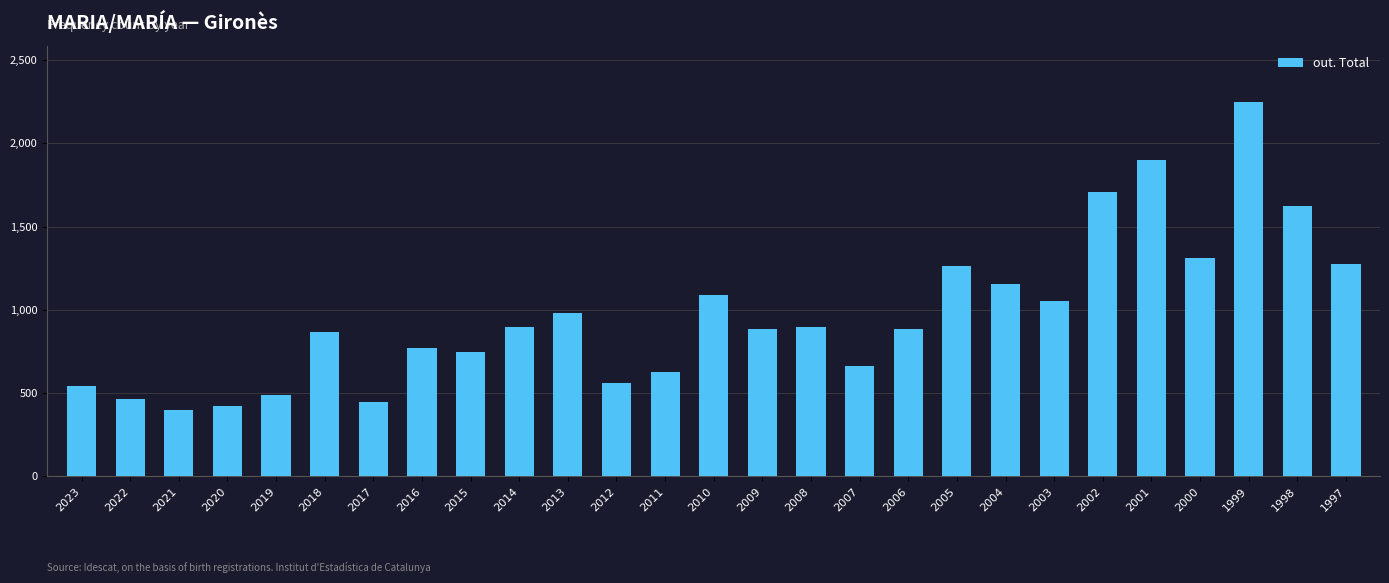

What is the value of the 7th bar from the left?

447